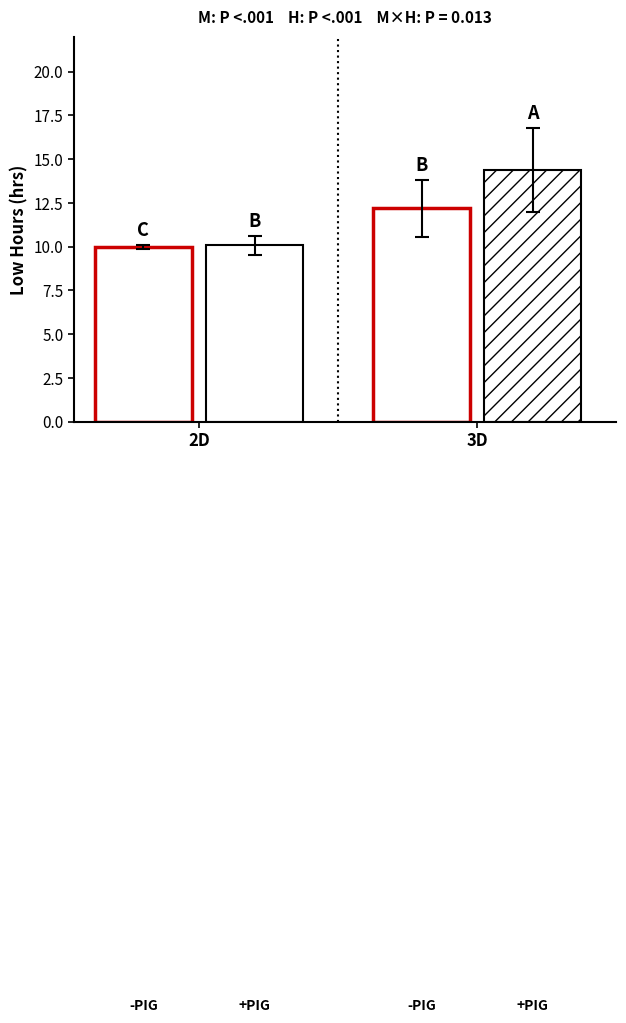

How many categories are shown in the chart?

1